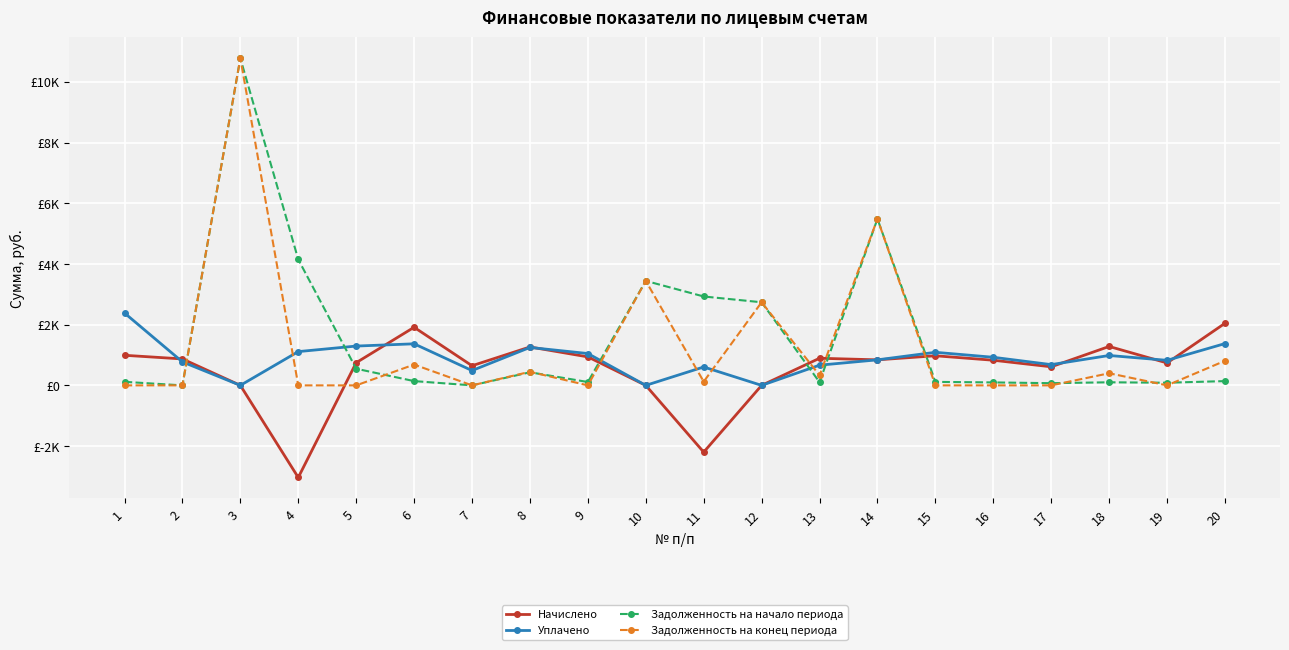

Reading left to right, list all the values displayed in this chart.

Начислено: 1=991.4	2=871.1	3=0.0	4=-3035.4	5=746.9	6=1914.2	7=646.7	8=1266.0	9=938.4	10=0.0	11=-2200.0	12=0.0	13=893.5	14=841.4	15=975.1	16=828.2	17=612.0	18=1282.1	19=738.5	20=2045.6
Уплачено: 1=2384.0	2=773.6	3=0.0	4=1112.6	5=1295.0	6=1369.5	7=488.2	8=1249.6	9=1048.8	10=0.0	11=605.9	12=0.0	13=665.8	14=841.4	15=1089.8	16=925.7	17=684.0	18=985.0	19=825.4	20=1377.1
Задолженность на начало периода: 1=116.6	2=0.0	3=10777.6	4=4148.0	5=548.2	6=140.6	7=0.0	8=431.2	9=110.4	10=3442.6	11=2929.0	12=2738.4	13=105.1	14=5487.6	15=114.7	16=97.4	17=72.0	18=101.8	19=86.9	20=140.6
Задолженность на конец периода: 1=0.0	2=0.0	3=10777.6	4=0.0	5=0.0	6=685.4	7=0.0	8=447.6	9=0.0	10=3442.6	11=123.1	12=2738.4	13=332.9	14=5487.6	15=0.0	16=0.0	17=0.0	18=398.9	19=0.0	20=809.2